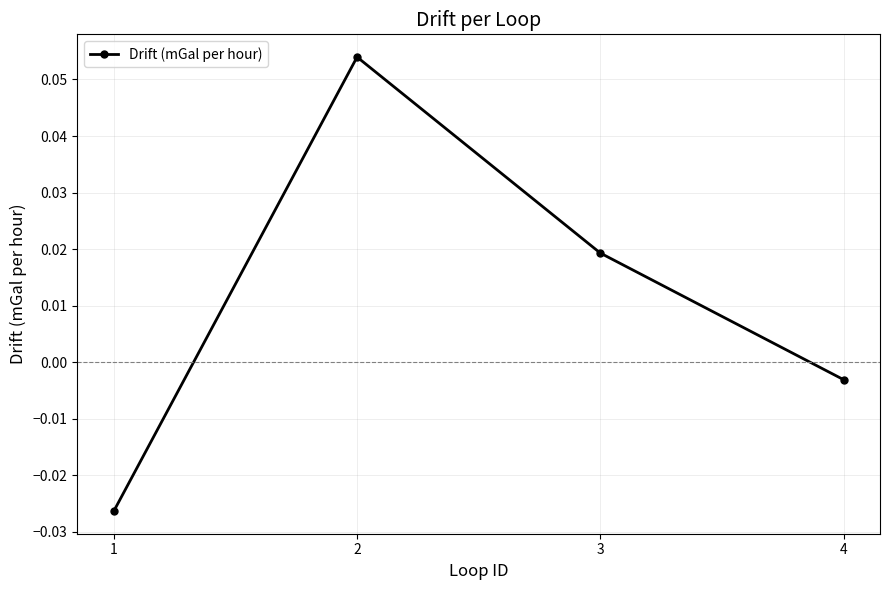

Where is the first local maximum?

2